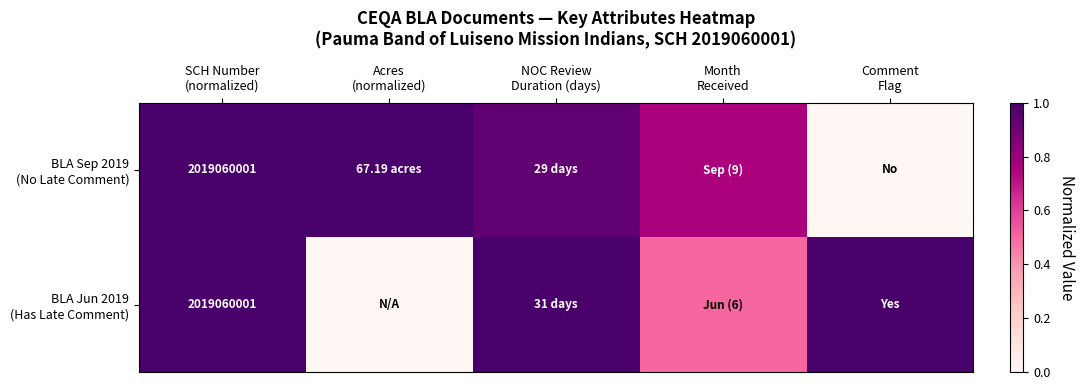

The BLA Sep 2019 (No Late Comment) series shows 1.4 at SCH Number (normalized). True or false?

False